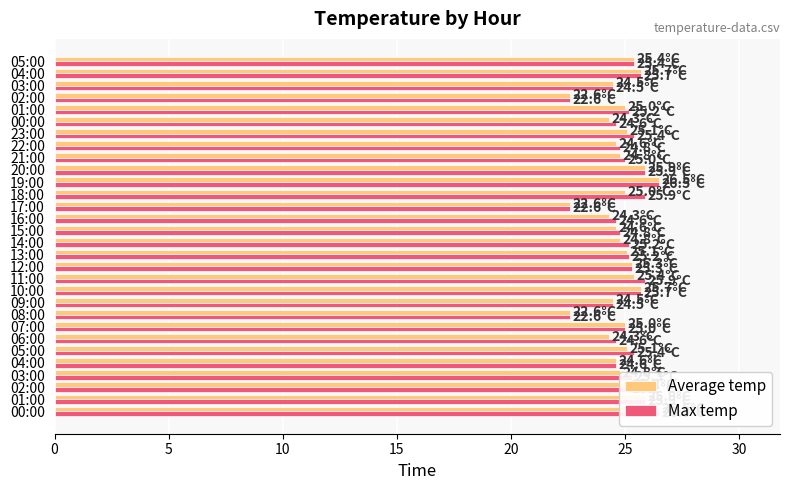

How many bars are there in total?

60